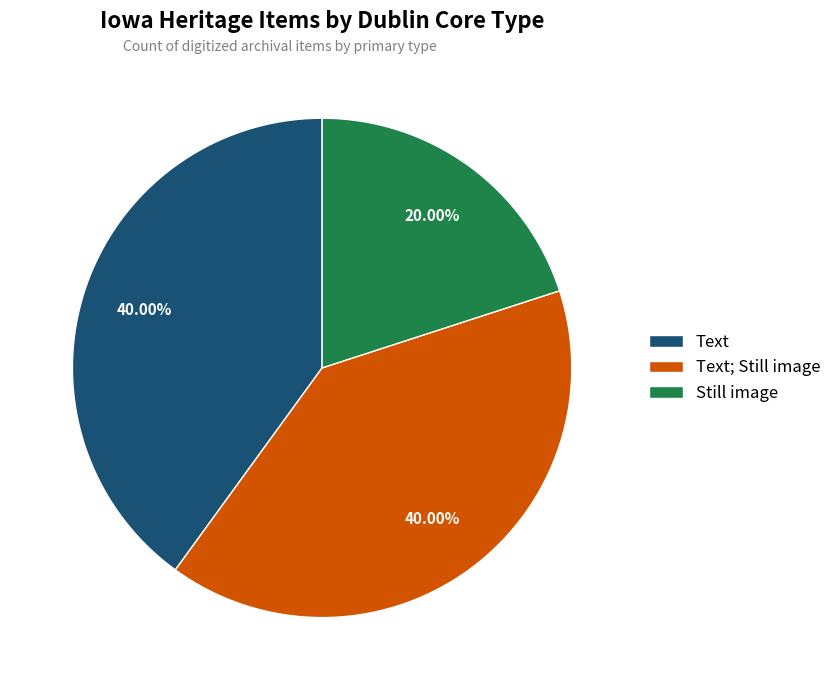

To the nearest percent, what is the difference between the largest and smallest slice percentages?

20%